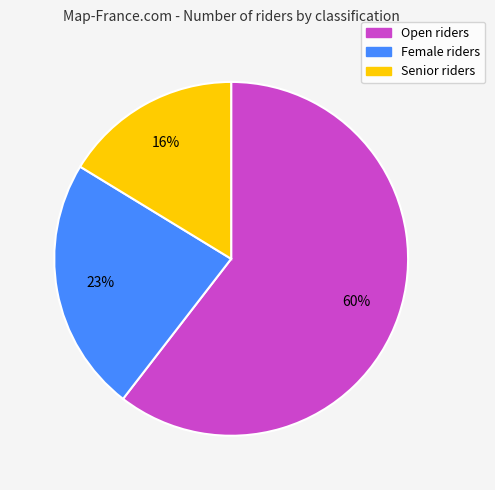

Does Senior represent more than half of the total?

No